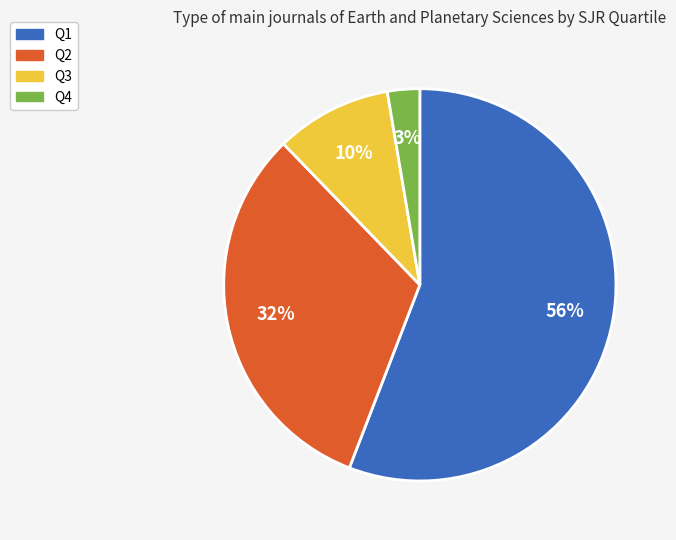

Is there any slice that represents more than half of the pie?

Yes